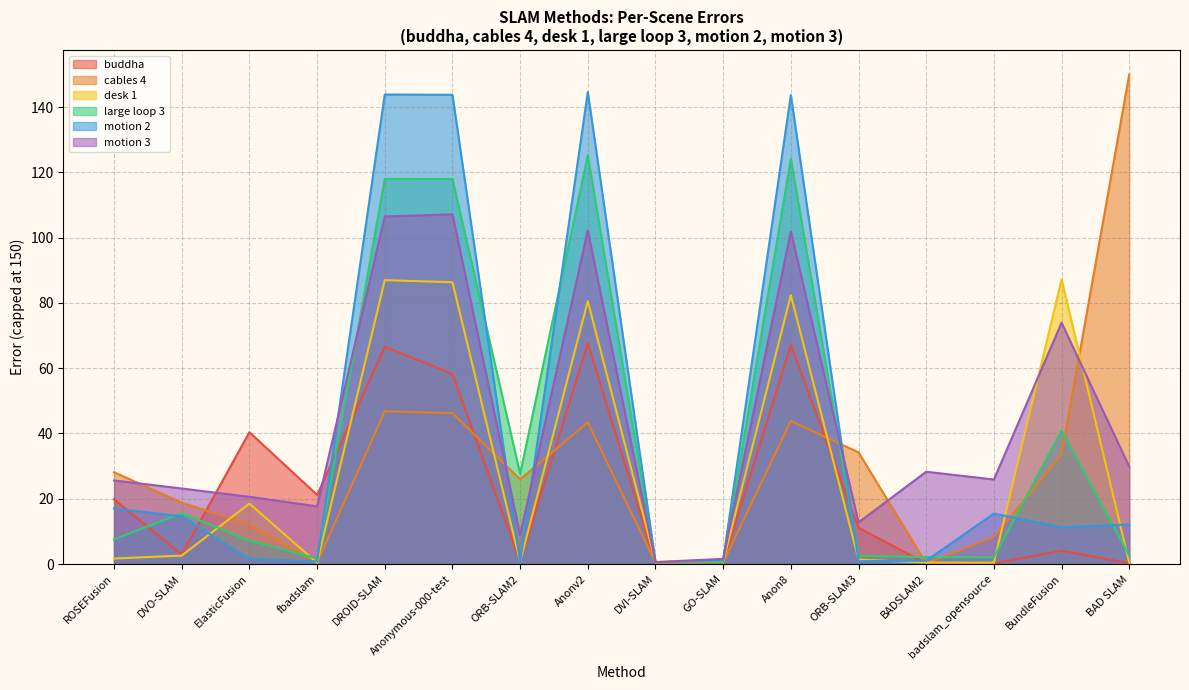

What is the minimum value for motion 3?

0.6